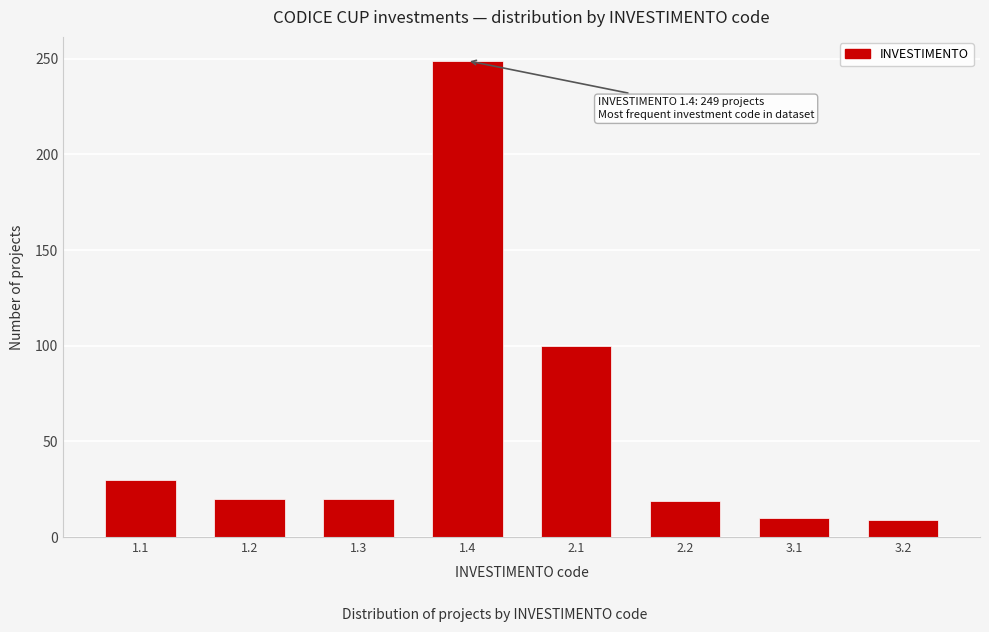

What position from the right is 1.3?

6